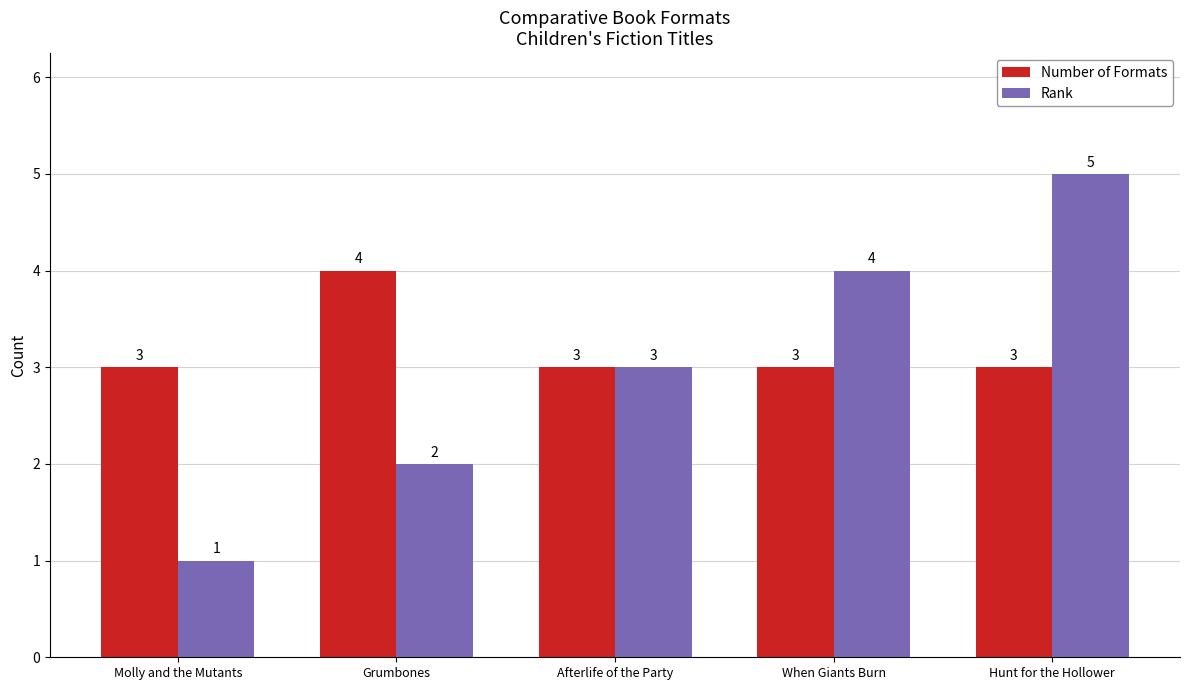

Reading right to left, transcribe all the data shown in this chart.

Number of Formats: 3	3	3	4	3
Rank: 5	4	3	2	1